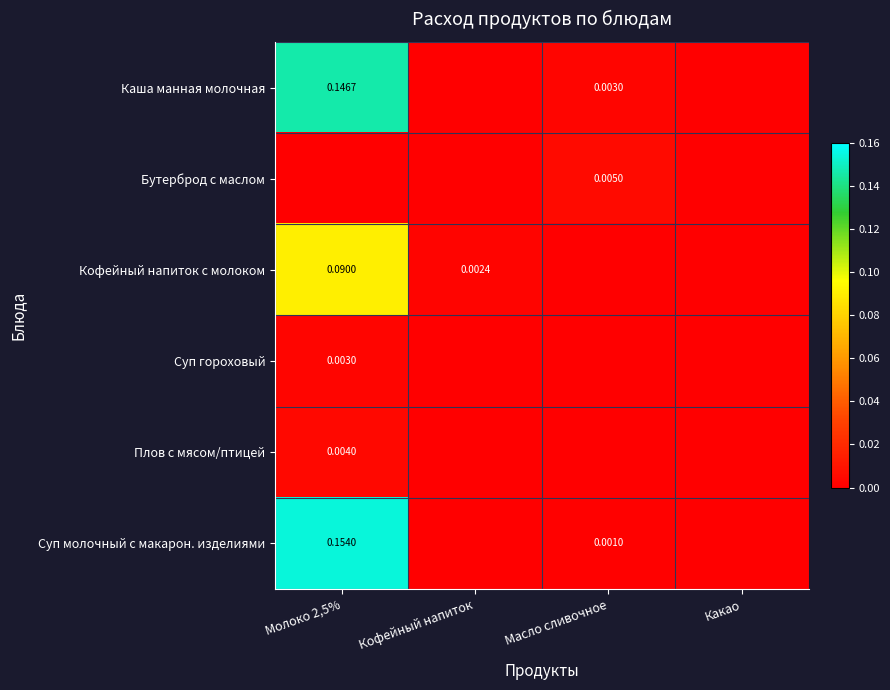

Is the value of Каша манная молочная at Масло сливочное greater than the value of Плов с мясом/птицей at Молоко 2,5%?

No